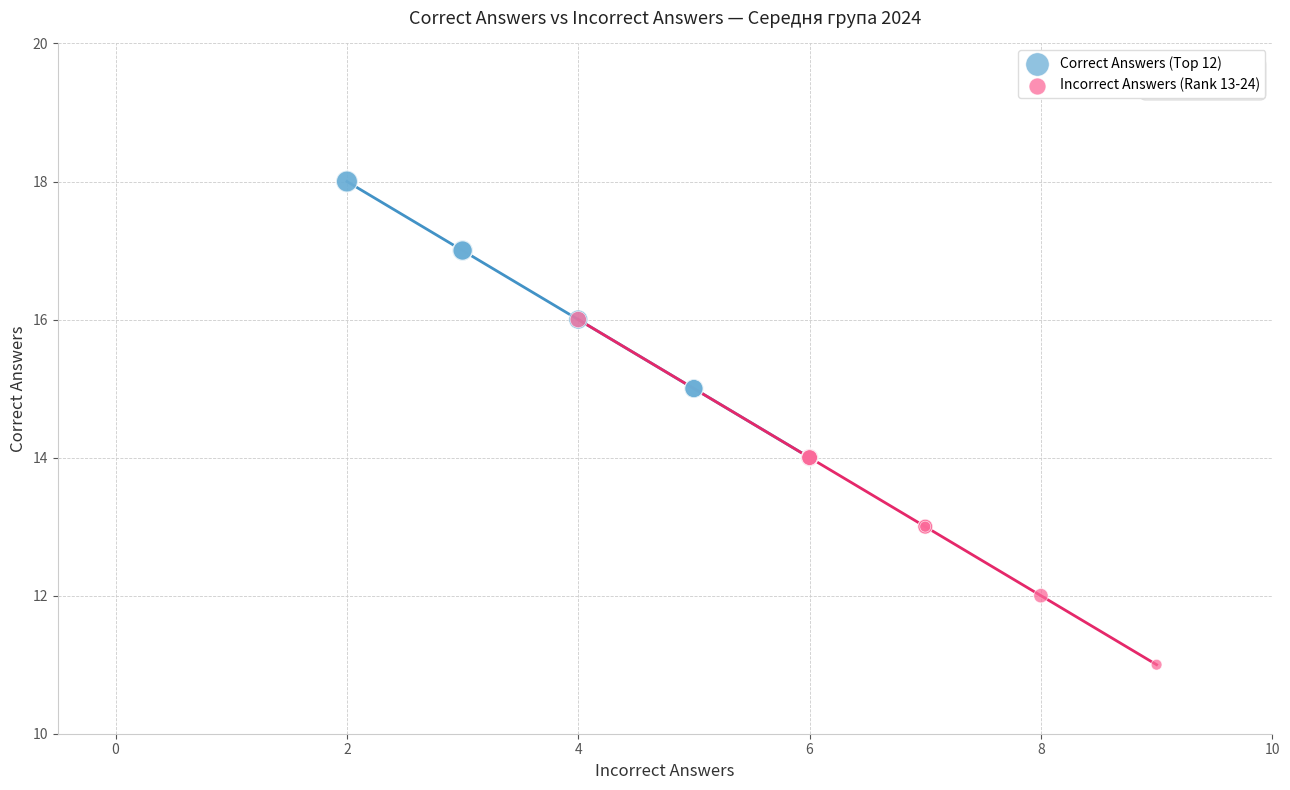

What are all the series names shown in the legend?

Correct Answers (Top 12), Incorrect Answers (Rank 13-24)